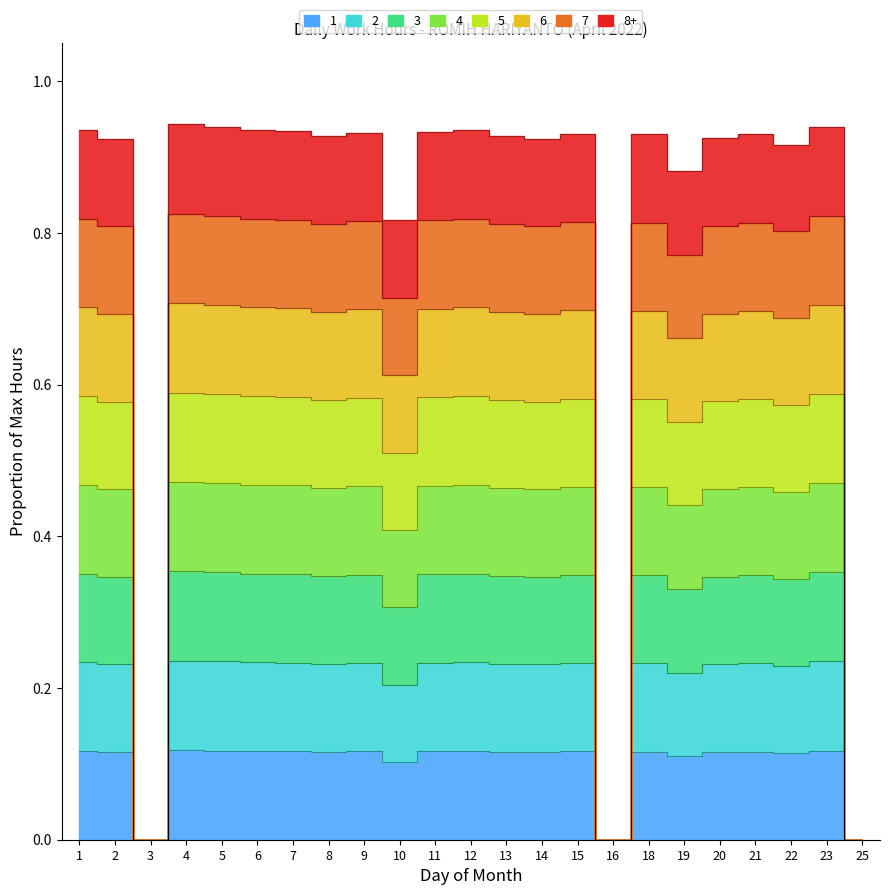

Reading left to right, list all the values displayed in this chart.

0.1	0.1	0.0	0.1	0.1	0.1	0.1	0.1	0.1	0.1	0.1	0.1	0.1	0.1	0.1	0.0	0.1	0.1	0.1	0.1	0.1	0.1	0.0